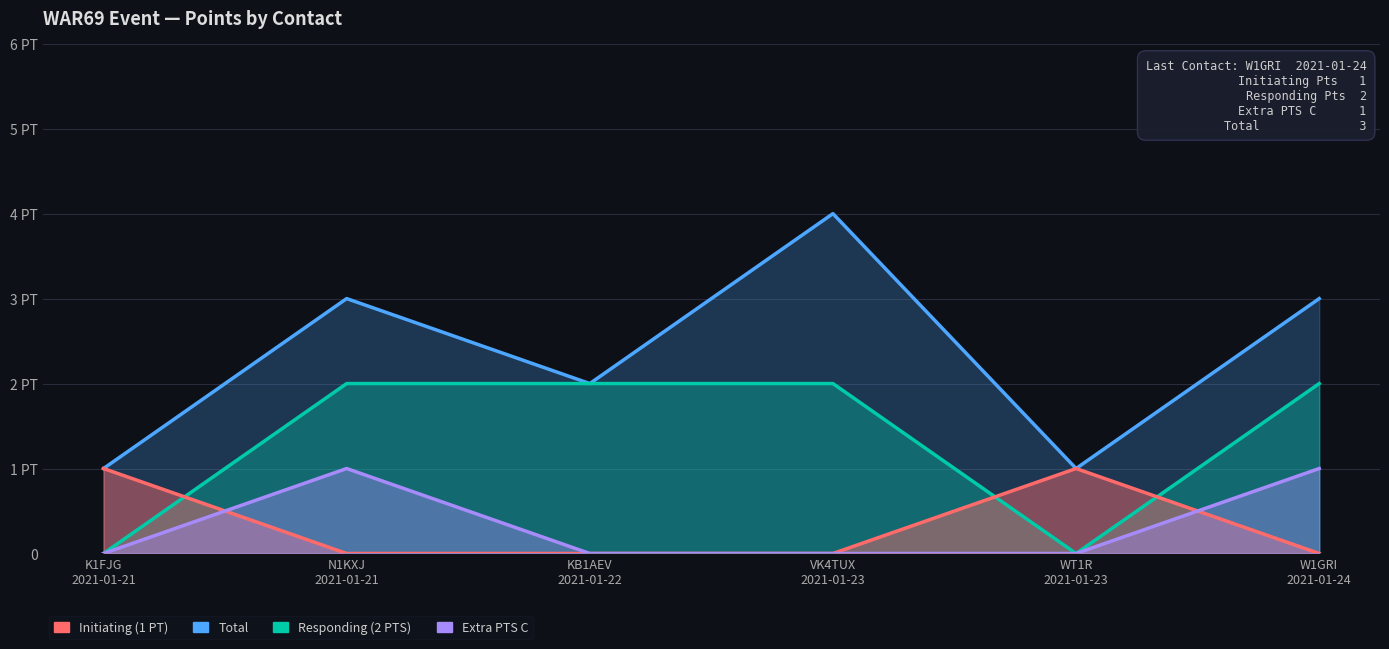

Which category has the lowest value across all series?

K1FJG
2021-01-21